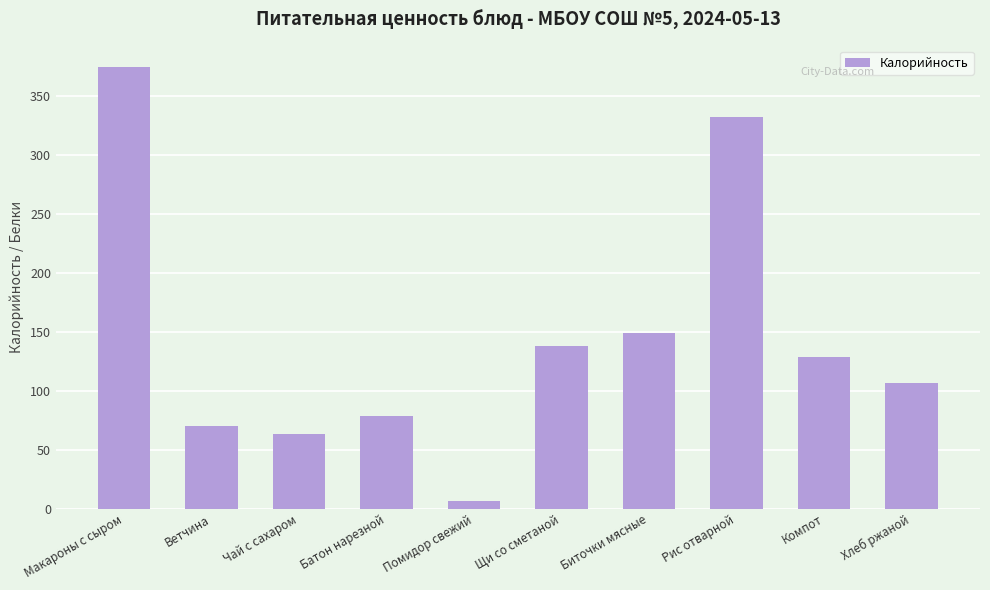

What value does the data have at Макароны с сыром, to the nearest 50?

350